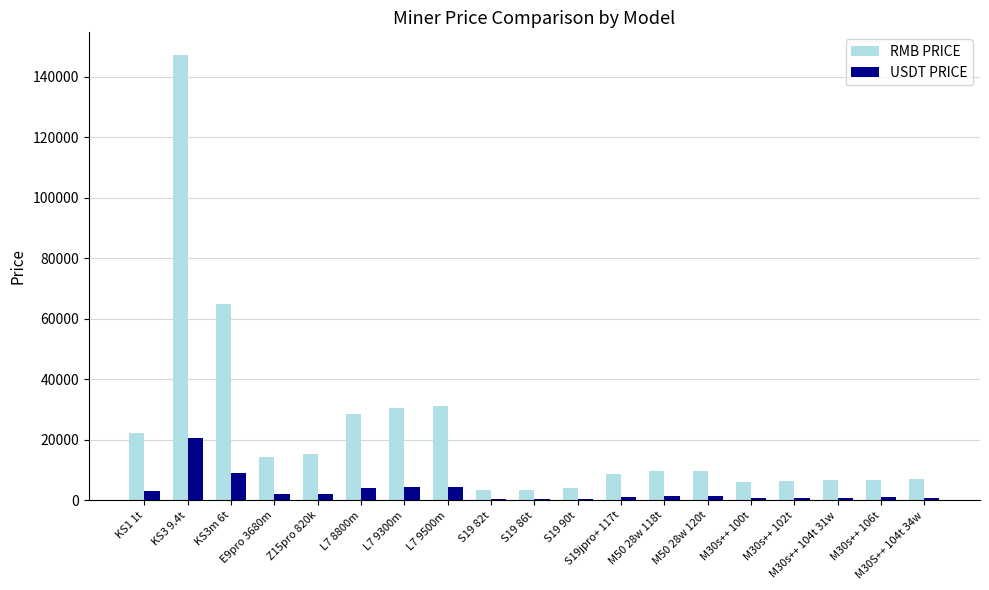

What is the label of the 11th bar from the right?

S19 82t